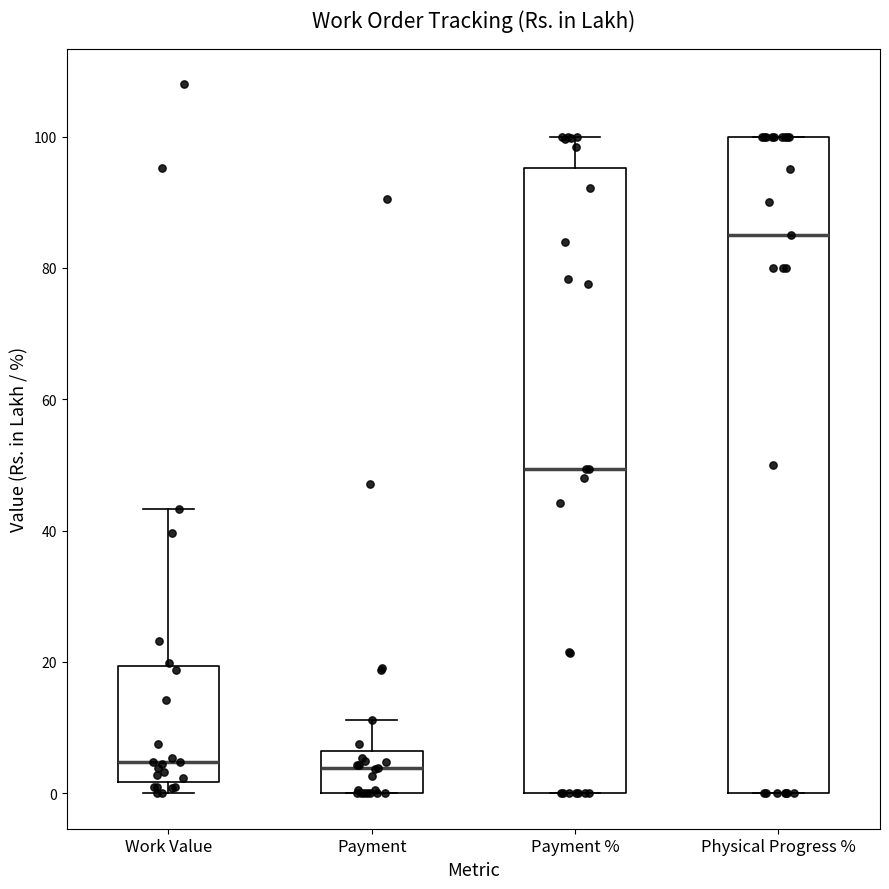

Comparing the boxes themselves (not the whiskers), which one is the tallest?

Physical Progress %